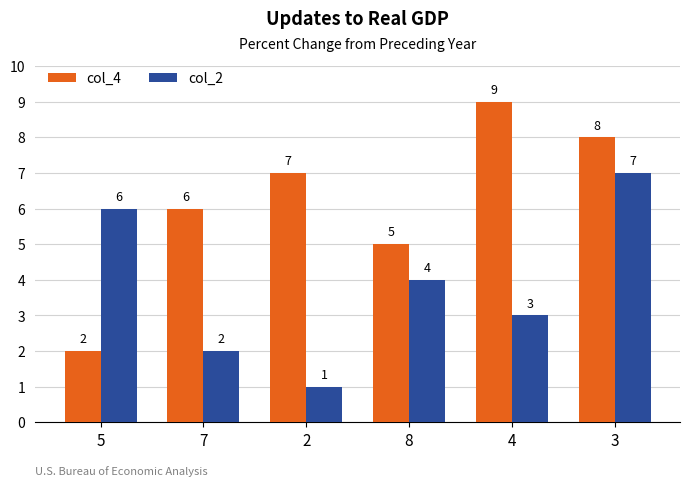

Rank the series by their maximum value, from highest to lowest.

col_4, col_2